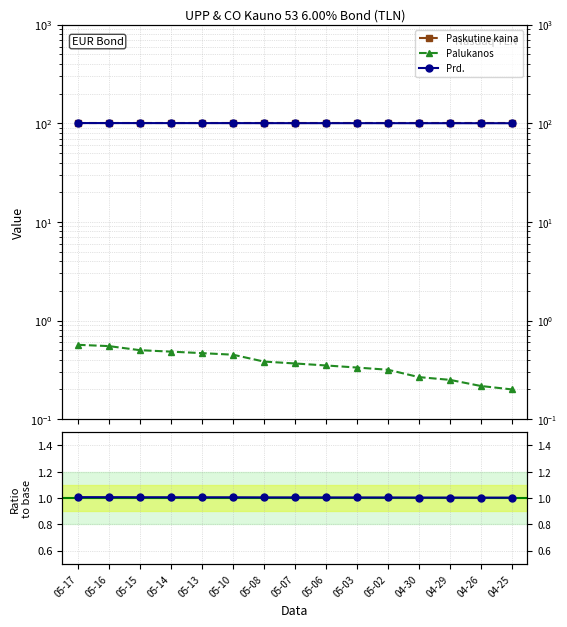

Which series has the largest total across all categories?

Prd.